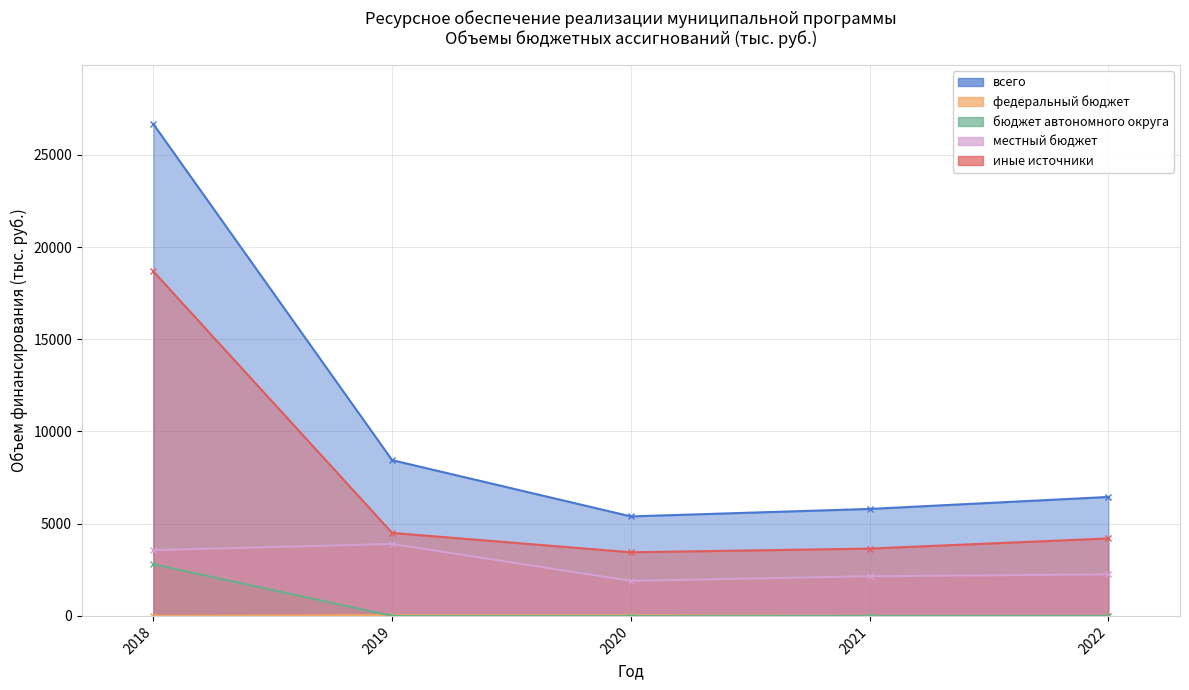

How many intersections are there between федеральный бюджет and бюджет автономного округа?

1